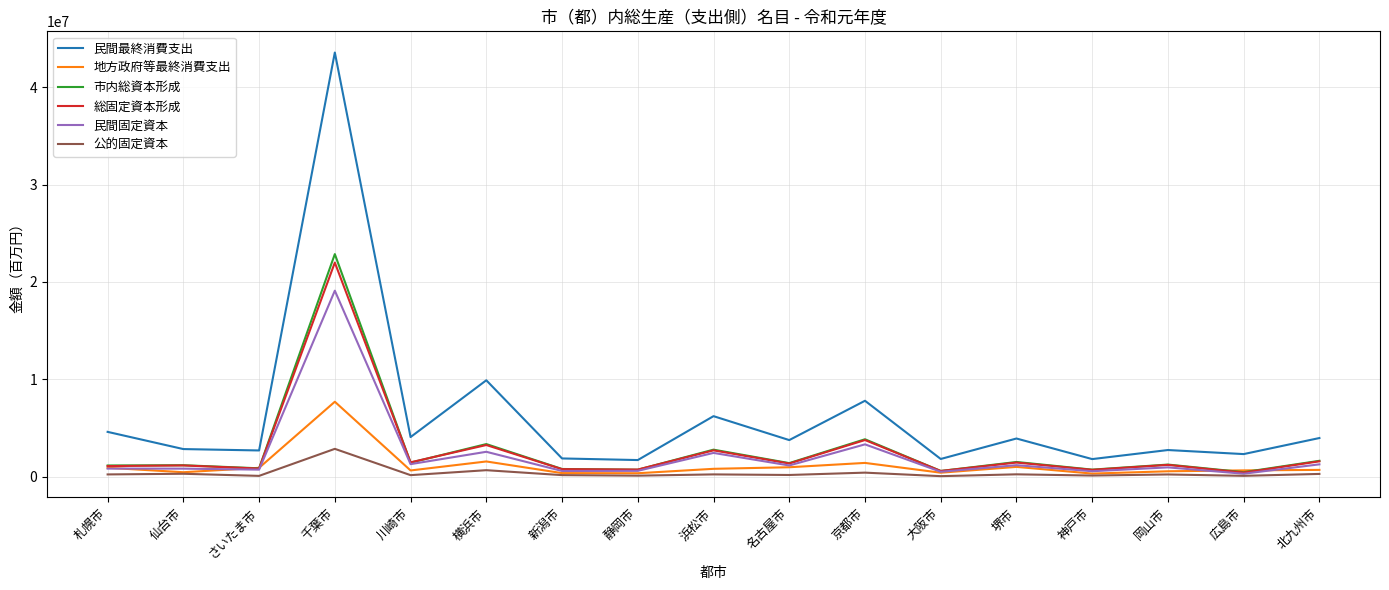

Is the value of 市内総資本形成 at 横浜市 greater than the value of 総固定資本形成 at 浜松市?

Yes